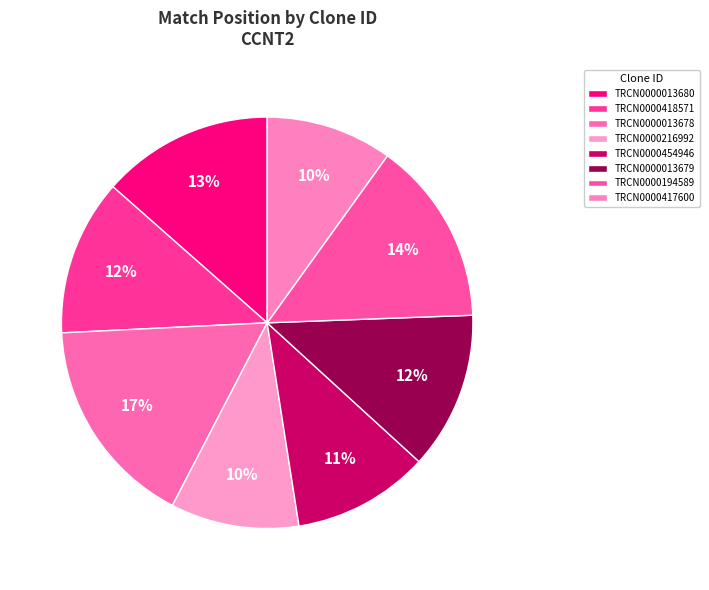

How many slices are in this pie chart?

8